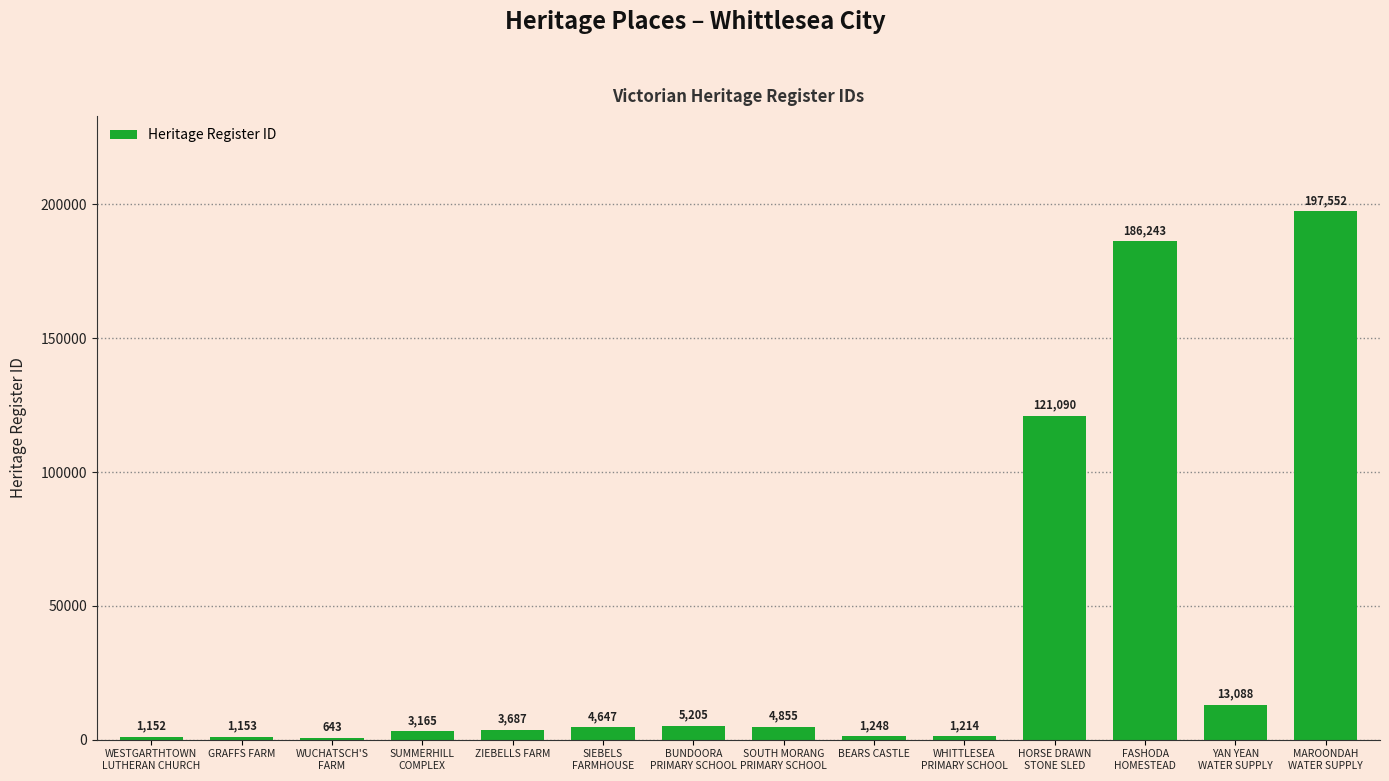

True or false: the data shows 643 at WUCHATSCH'S
FARM.

True